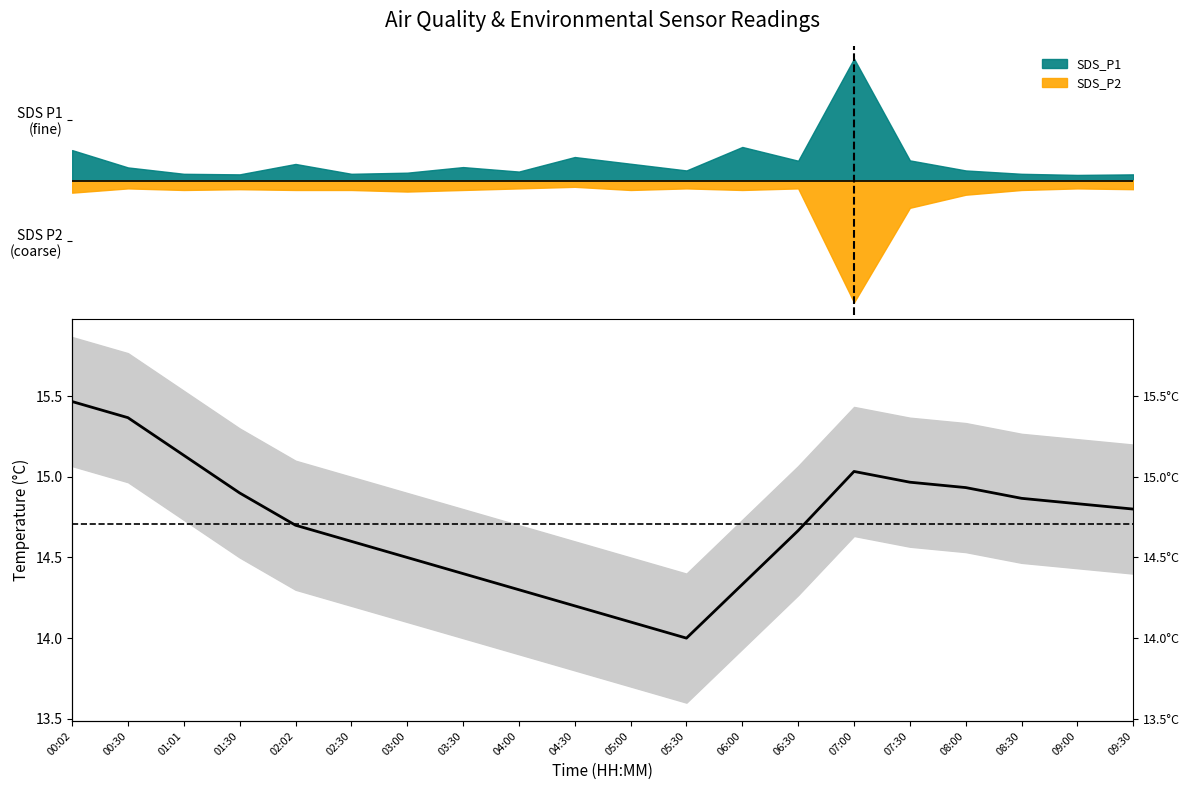

How many points are lower than both their immediate neighbors (excluding endpoints)?

1